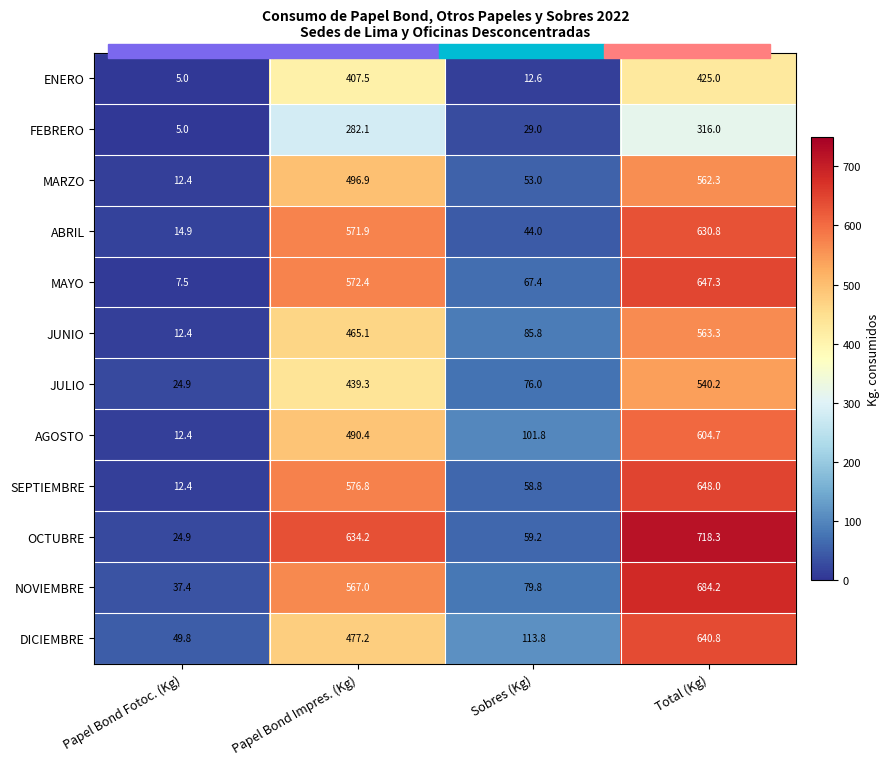

Is it true that SEPTIEMBRE equals 951.3 at Total (Kg)?

False